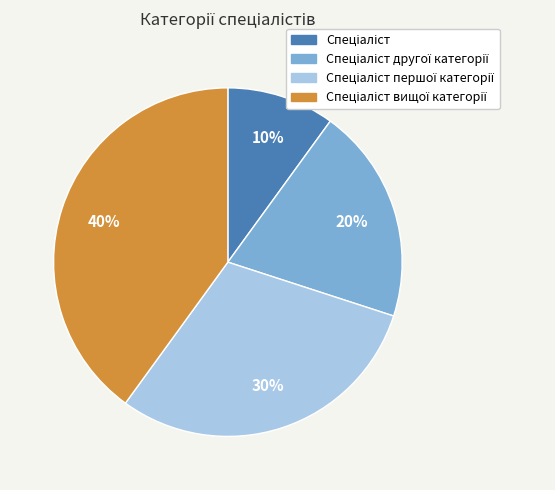

Does any single category account for the majority?

No